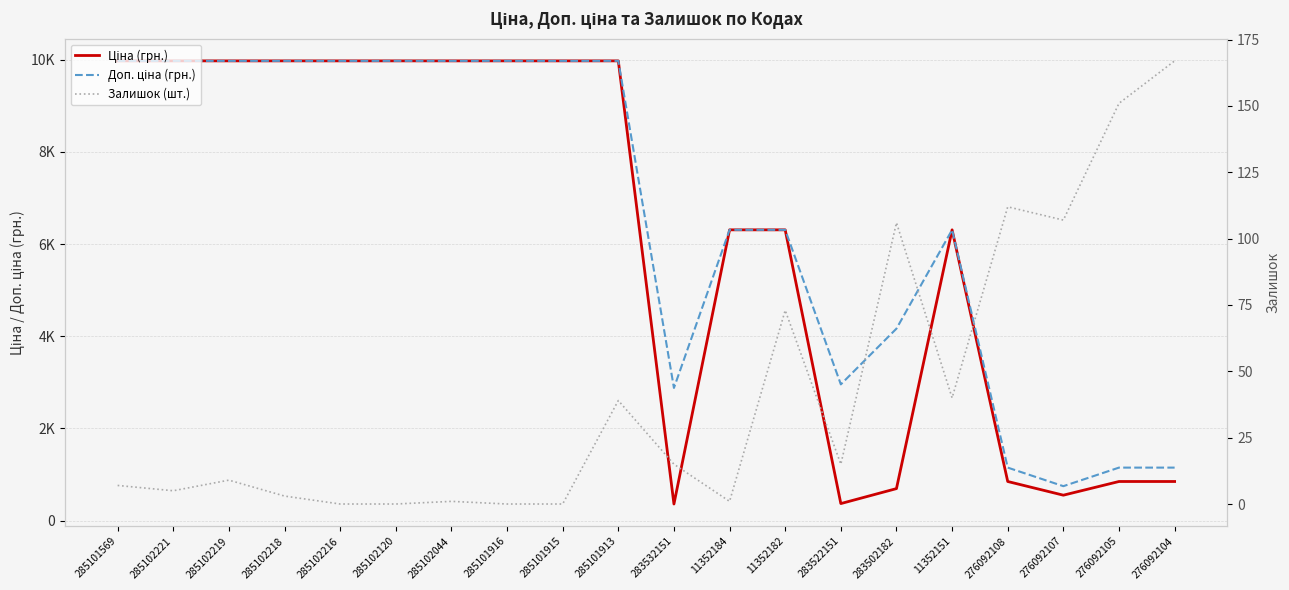

How many data points in Залишок (шт.) are less than 15?

10